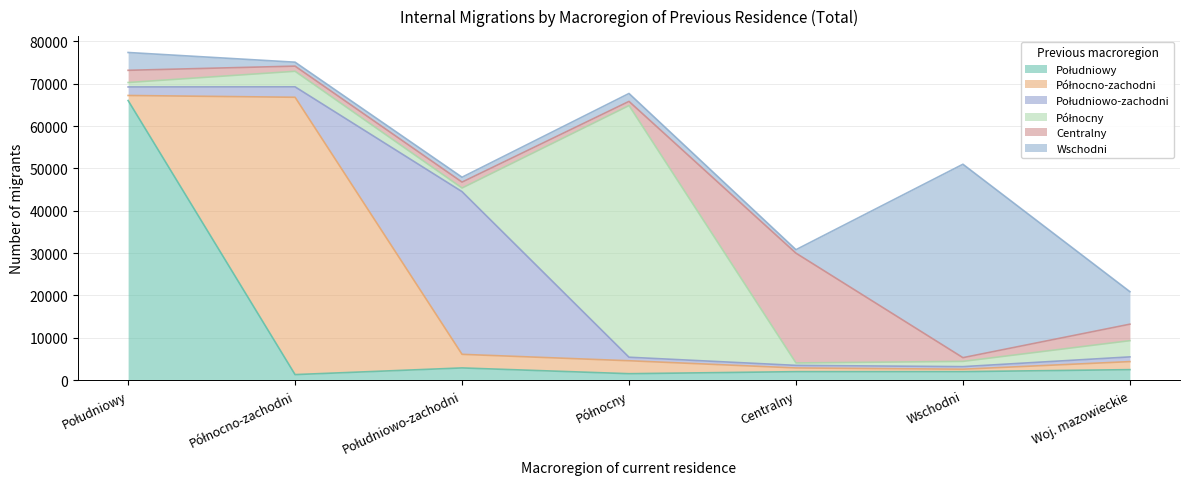

What are all the series names shown in the legend?

południowy, północno-zachodni, południowo-zachodni, północny, centralny, wschodni